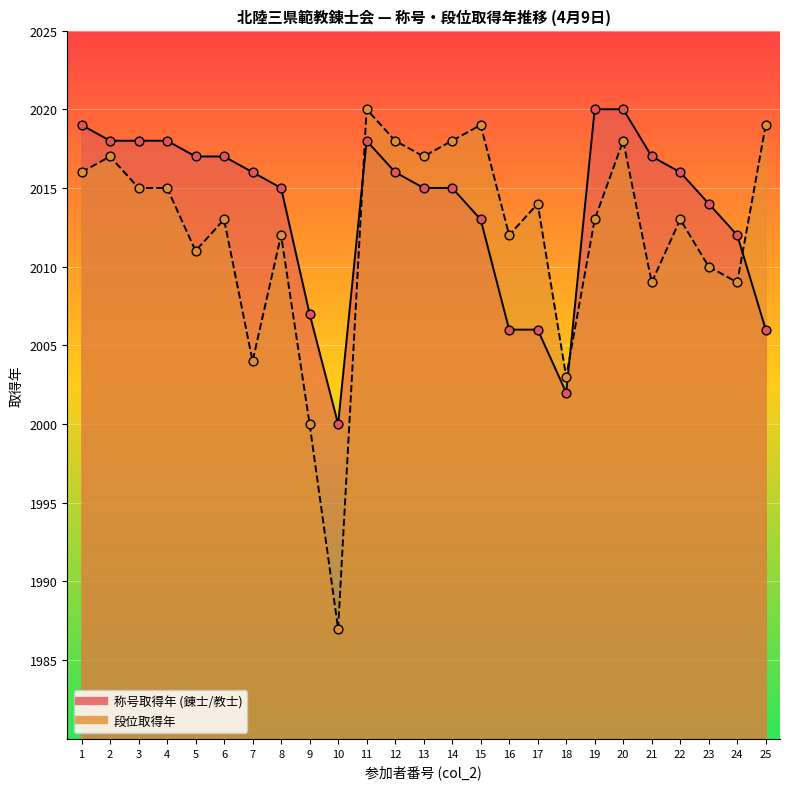

Which series has the largest Y range (max minus min)?

段位取得年